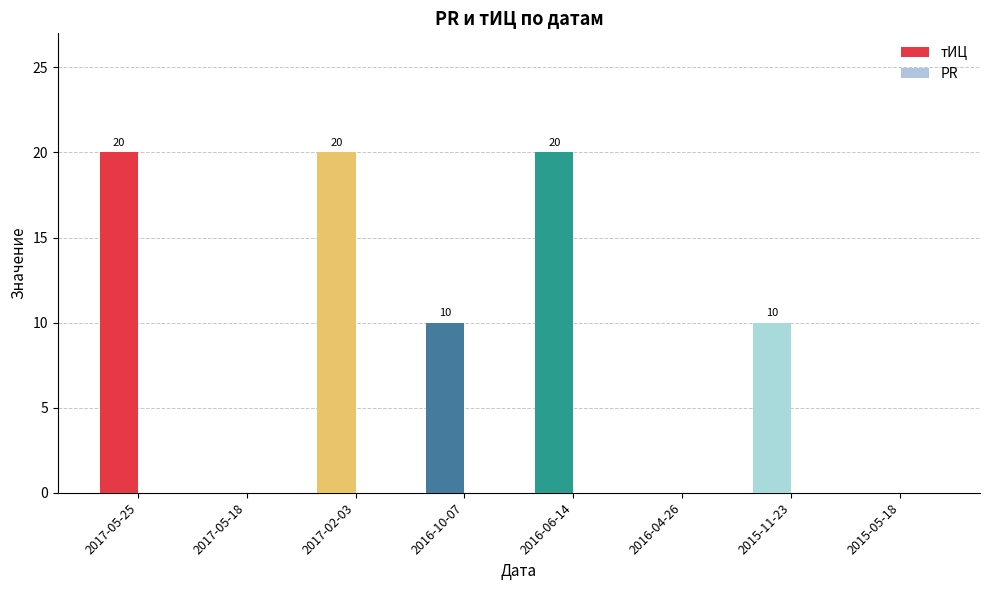

What is the ratio of the value at 2015-11-23 to the value at 2016-10-07?

1.0